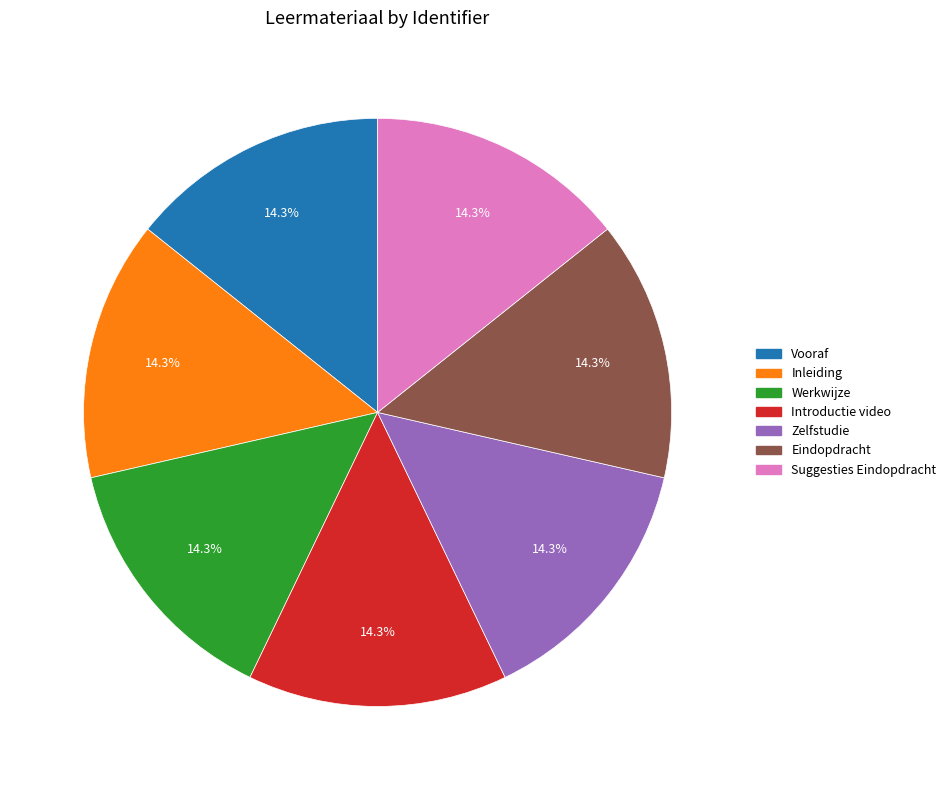

Approximately how many times larger is the value at Zelfstudie compared to Werkwijze?

1.0